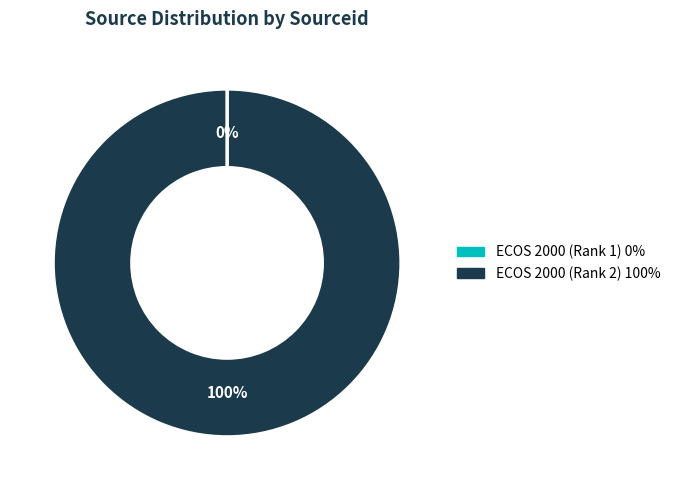

The ECOS 2000 (Rank 2) slice represents 100% of the pie. True or false?

True